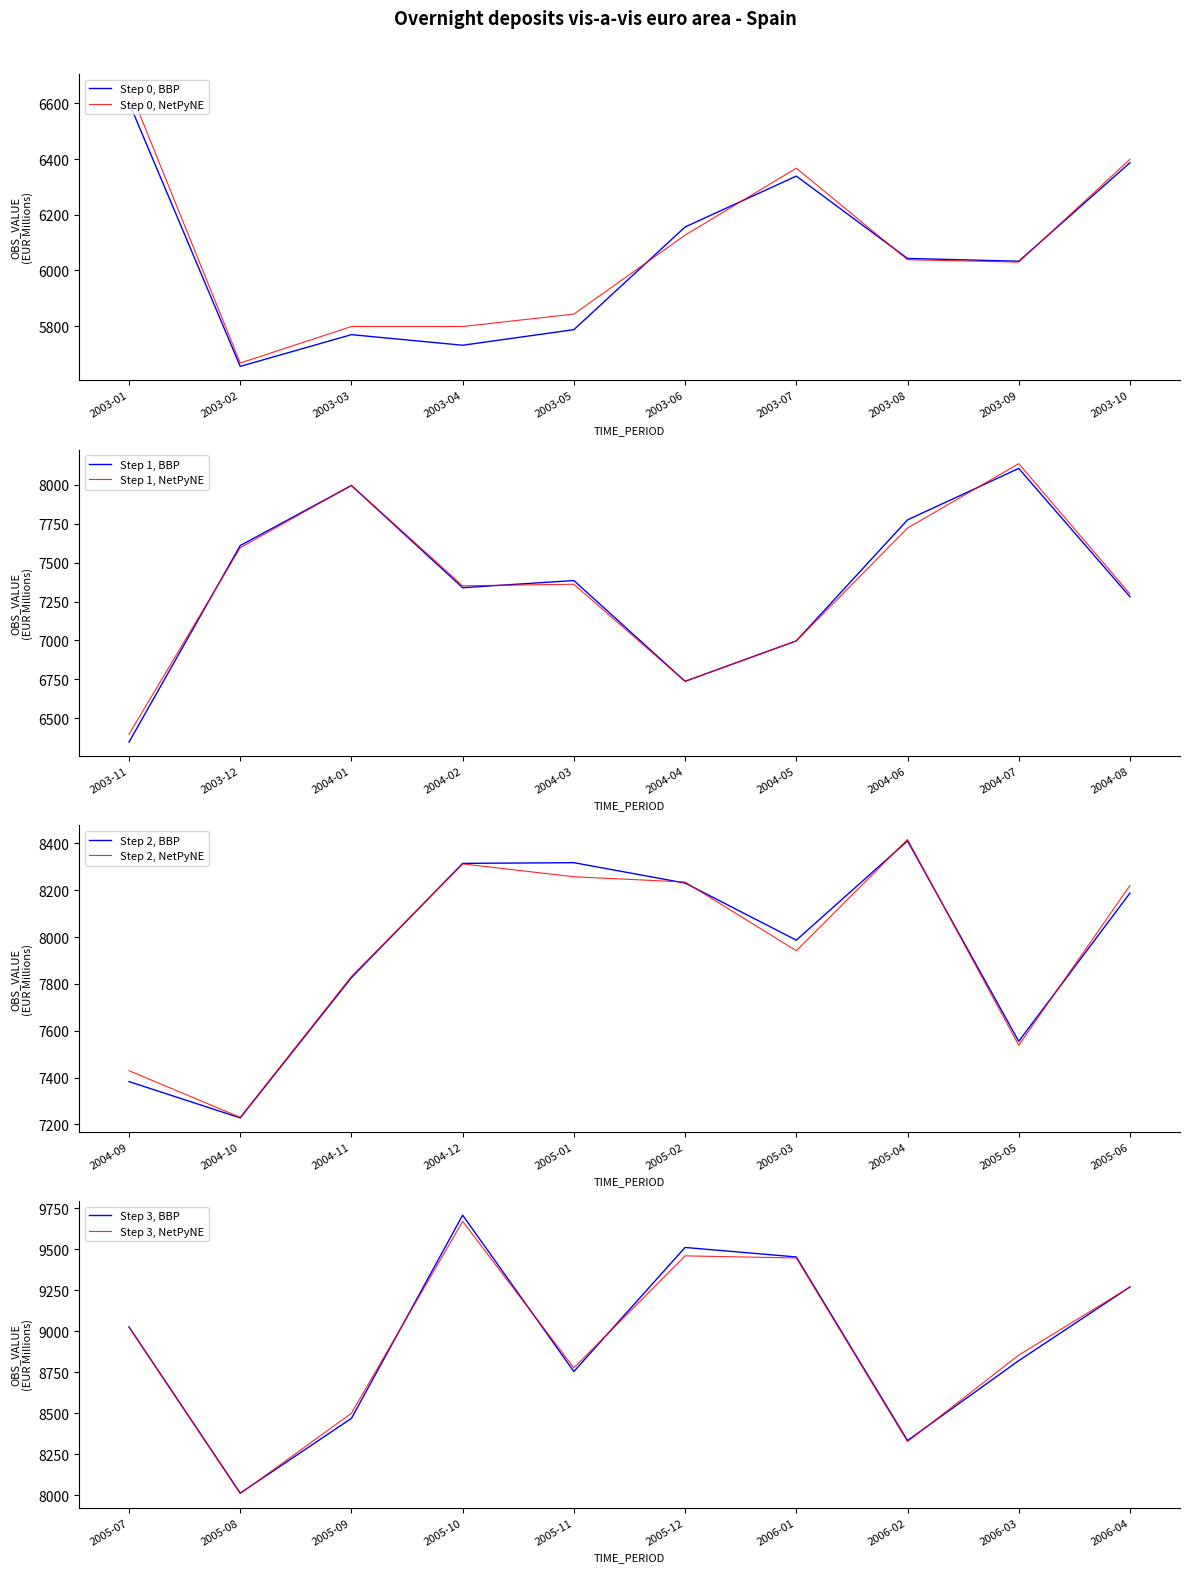

What is the approximate value at 2004-04?

6737